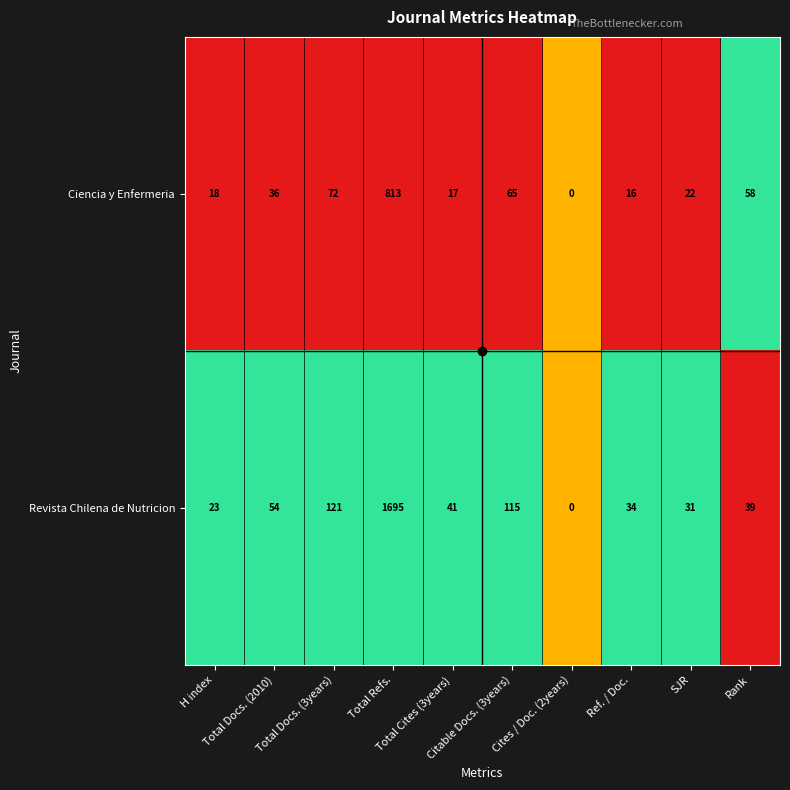

List the series in order of their overall mean, lowest first.

Ciencia y Enfermeria, Revista Chilena de Nutricion